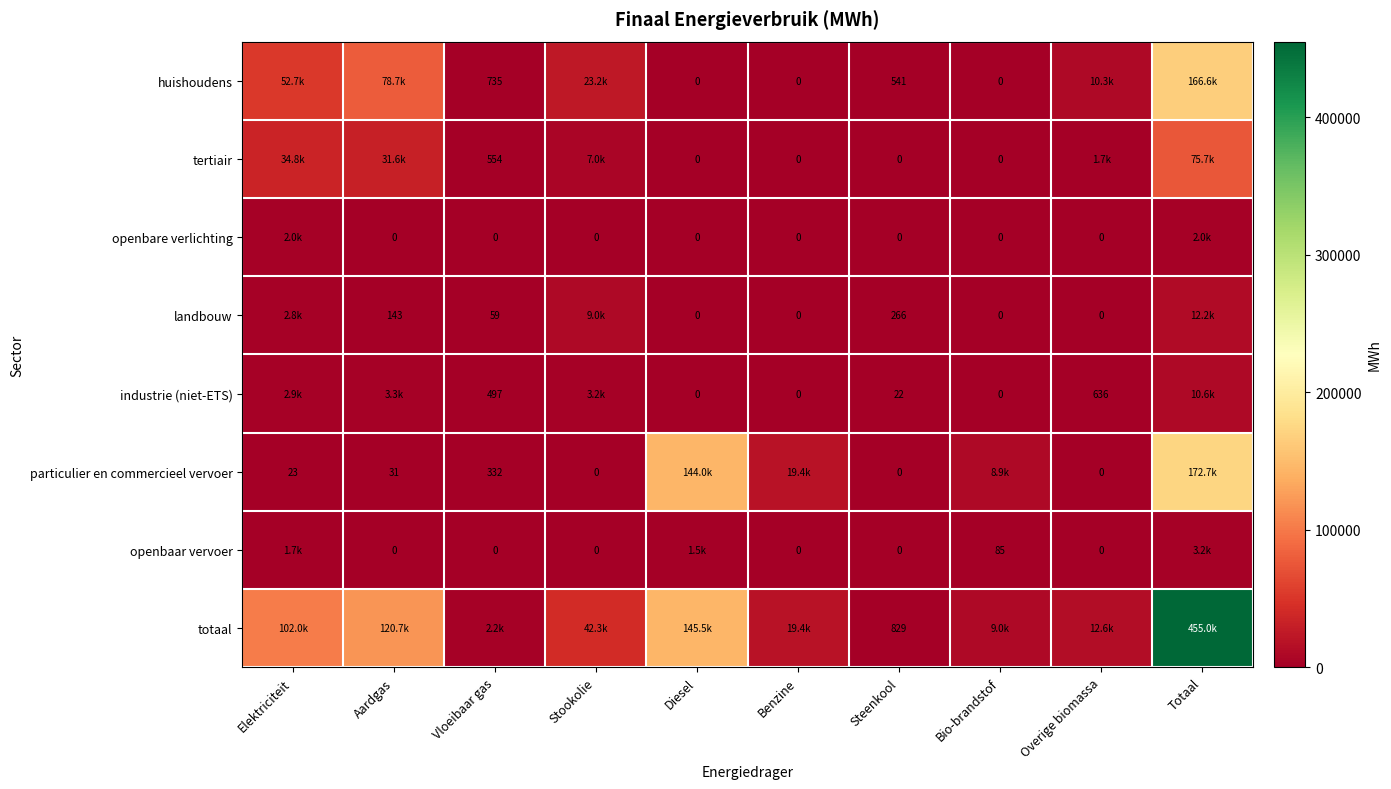

Which category has the lowest value across all series?

Diesel